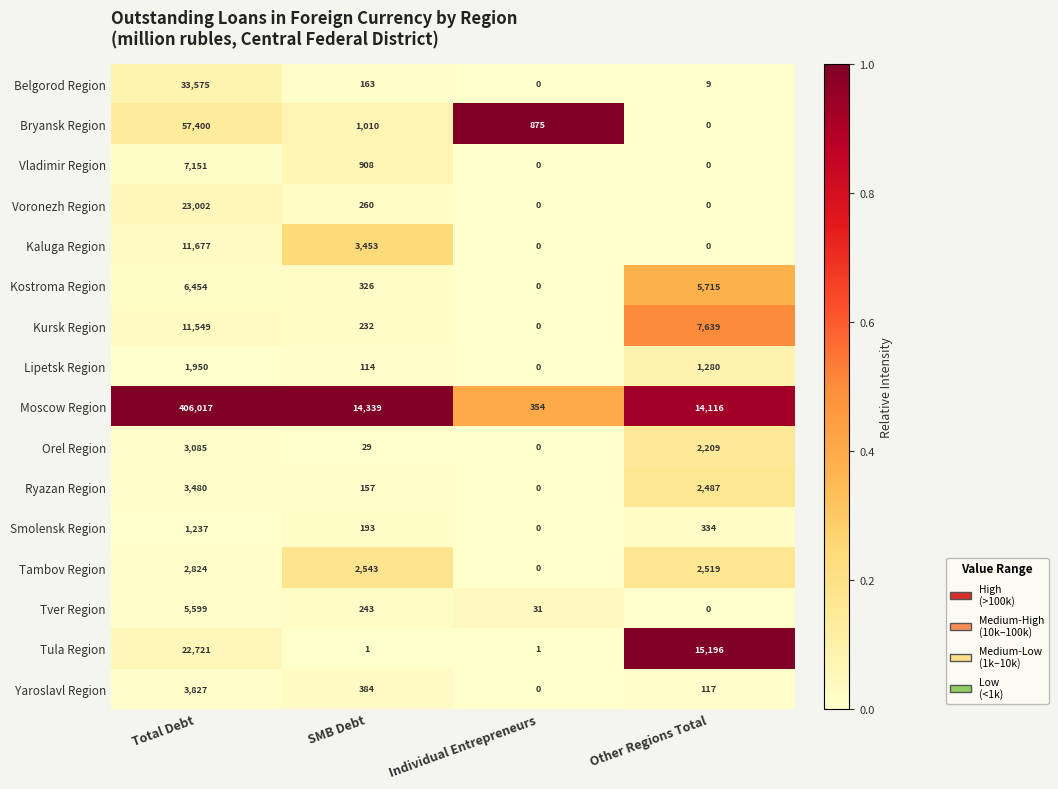

What is the sum of all Orel Region values?

5323